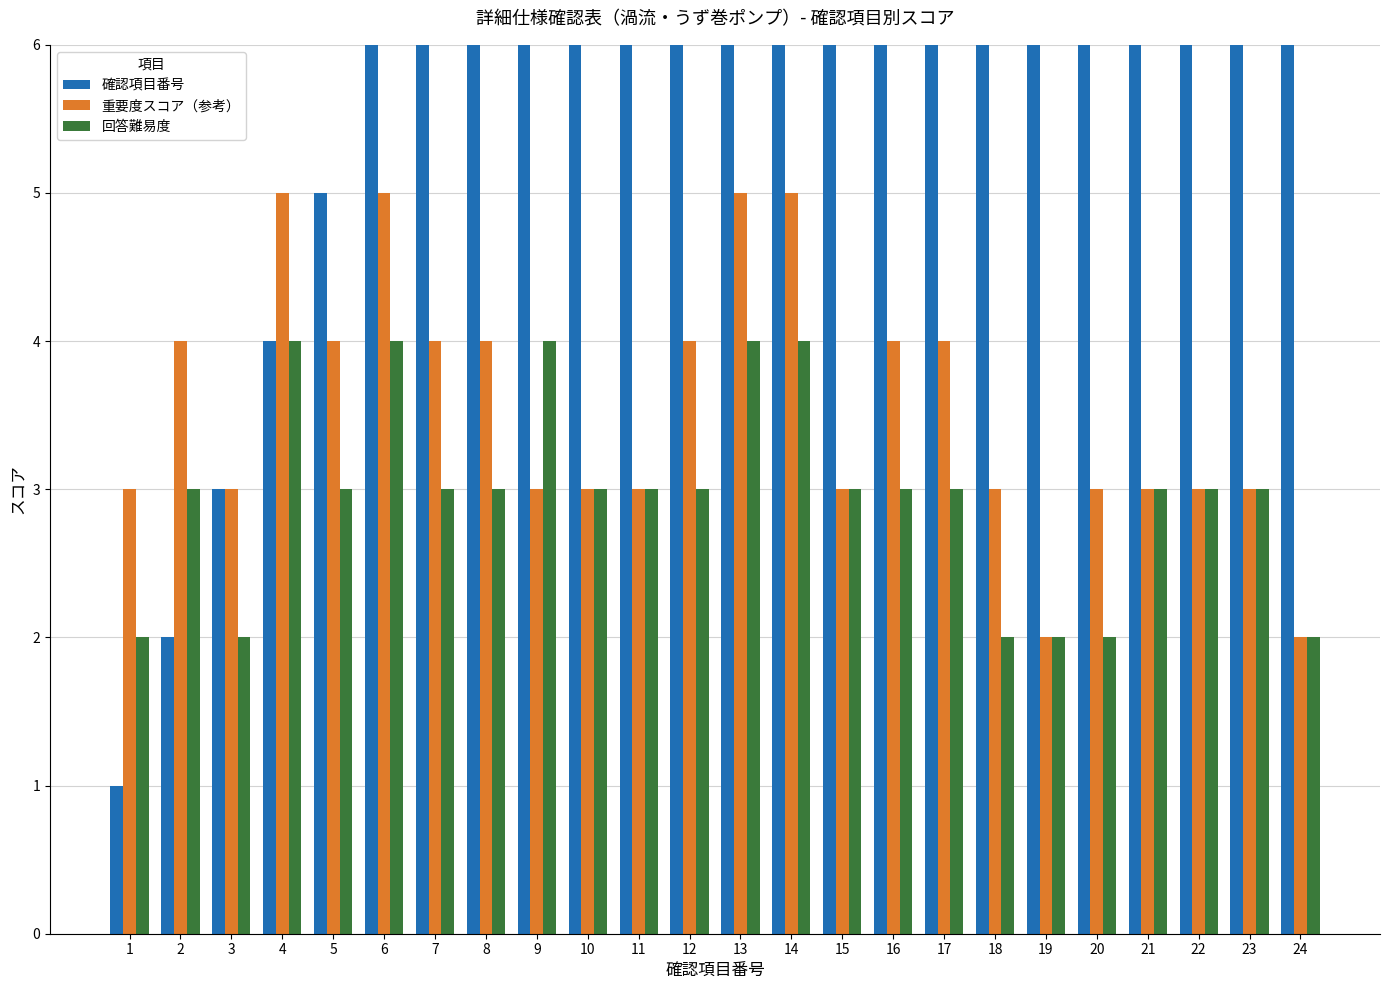

Reading right to left, list all the values displayed in this chart.

確認項目番号: 24	23	22	21	20	19	18	17	16	15	14	13	12	11	10	9	8	7	6	5	4	3	2	1
重要度スコア（参考）: 2	3	3	3	3	2	3	4	4	3	5	5	4	3	3	3	4	4	5	4	5	3	4	3
回答難易度: 2	3	3	3	2	2	2	3	3	3	4	4	3	3	3	4	3	3	4	3	4	2	3	2